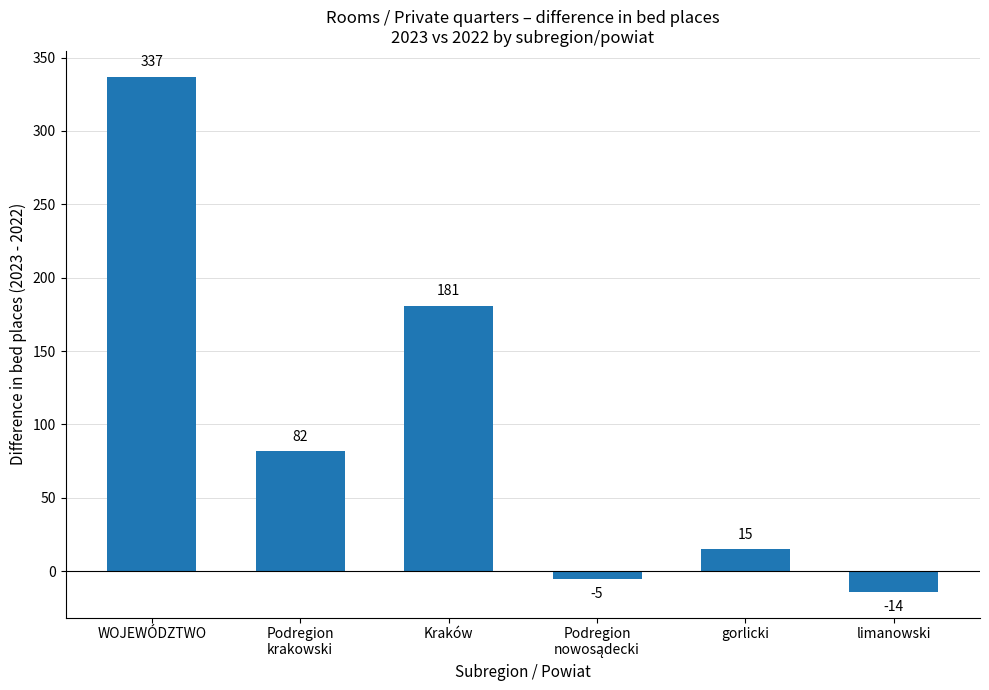

What is the label of the 1st bar from the left?

WOJEWÓDZTWO